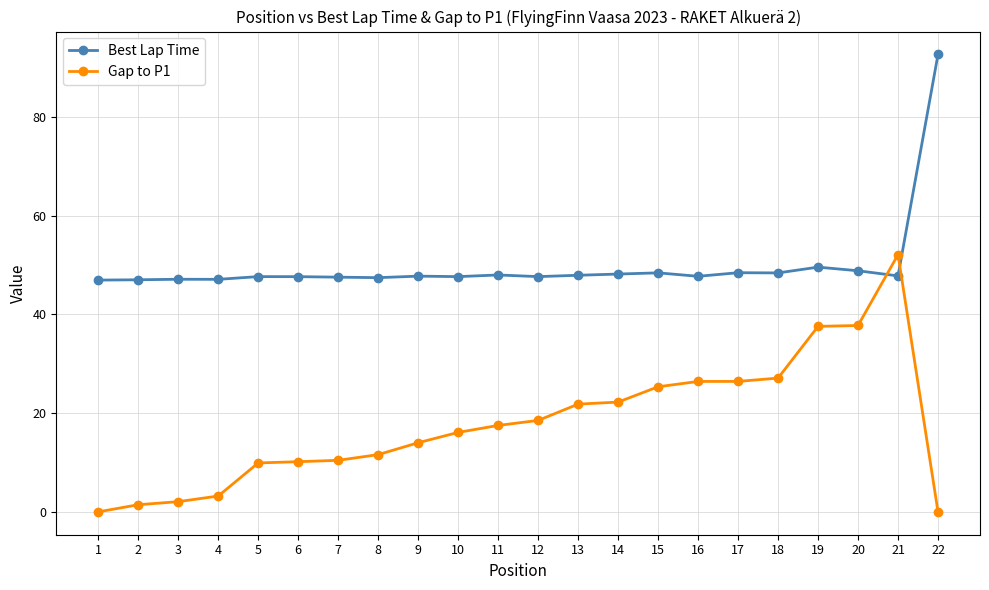

How many series are shown in this chart?

2